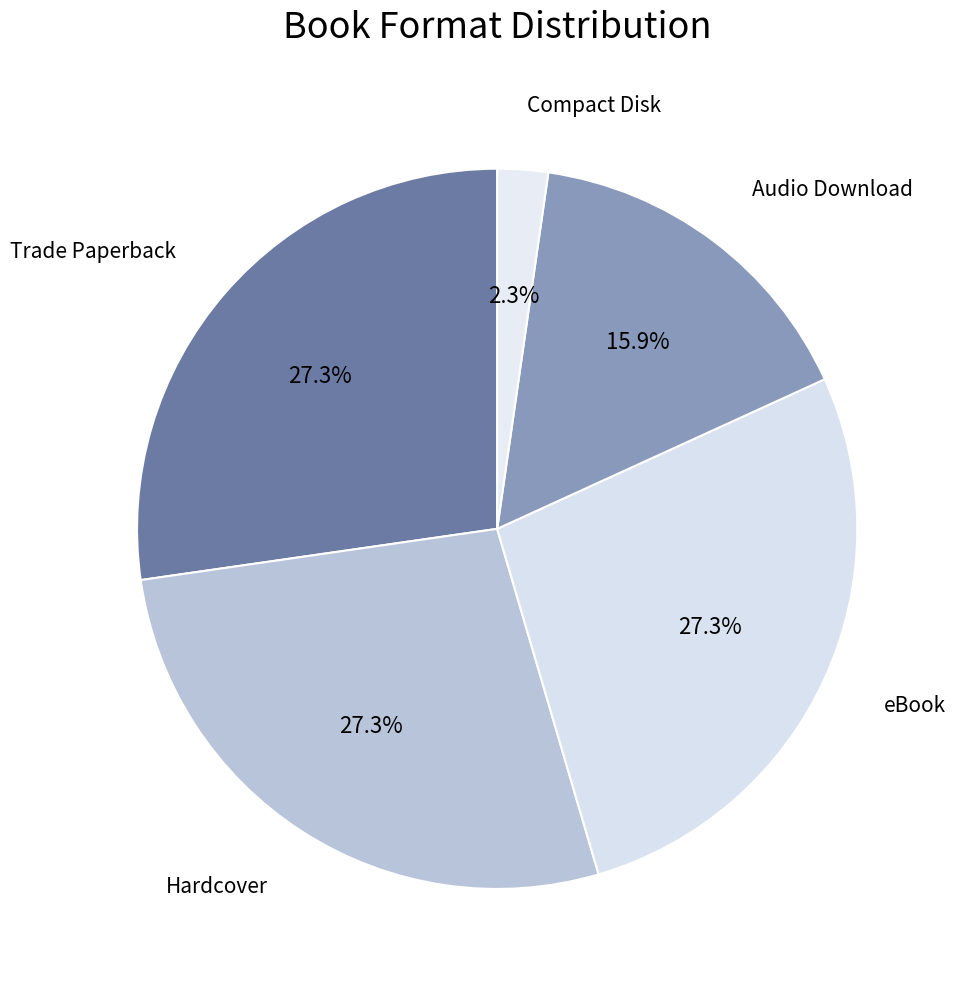

Count the number of slices in the pie.

5